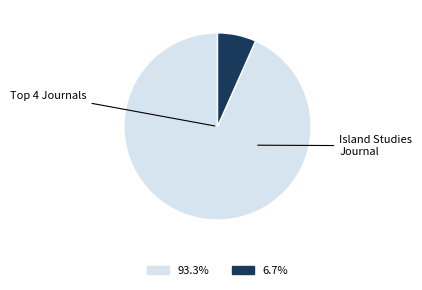

Is there any slice that represents more than half of the pie?

Yes